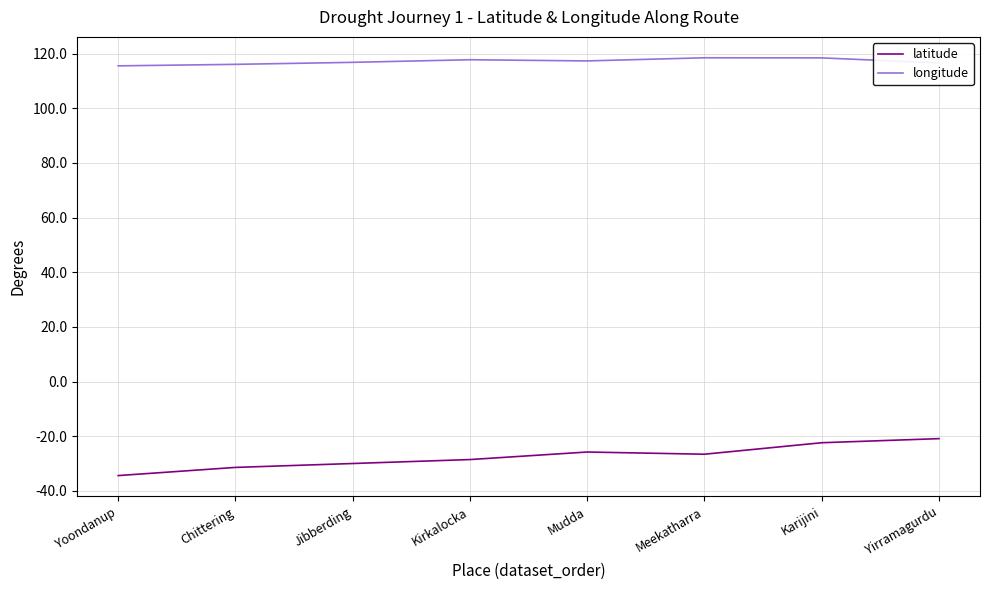

Is it true that latitude equals -34.4 at Yoondanup?

True